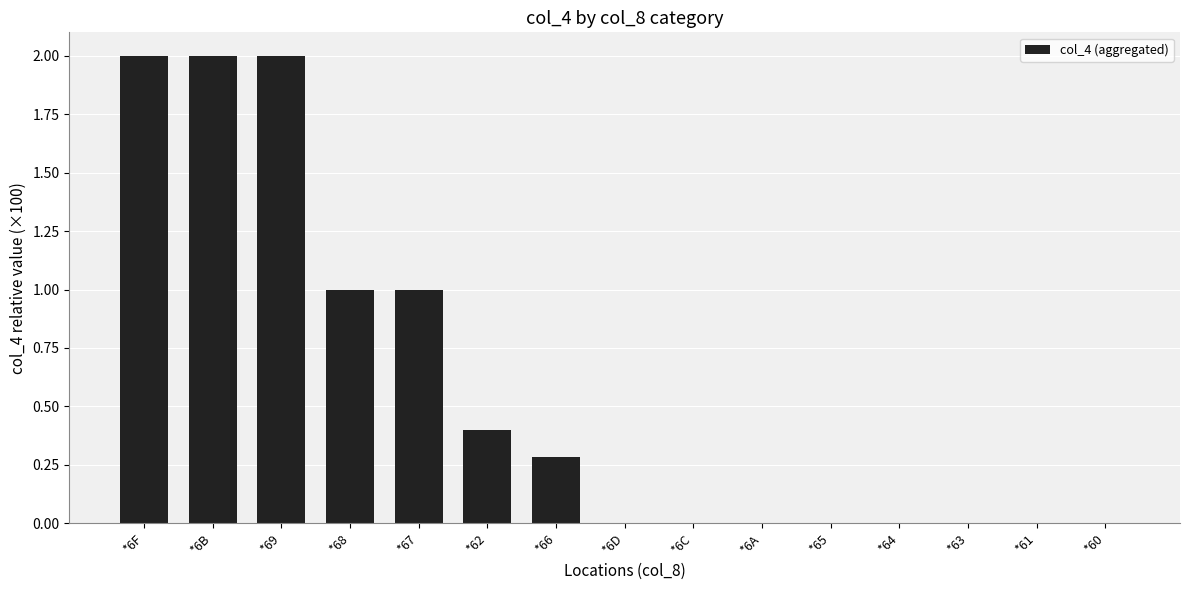

What is the sum of all values?

8.7